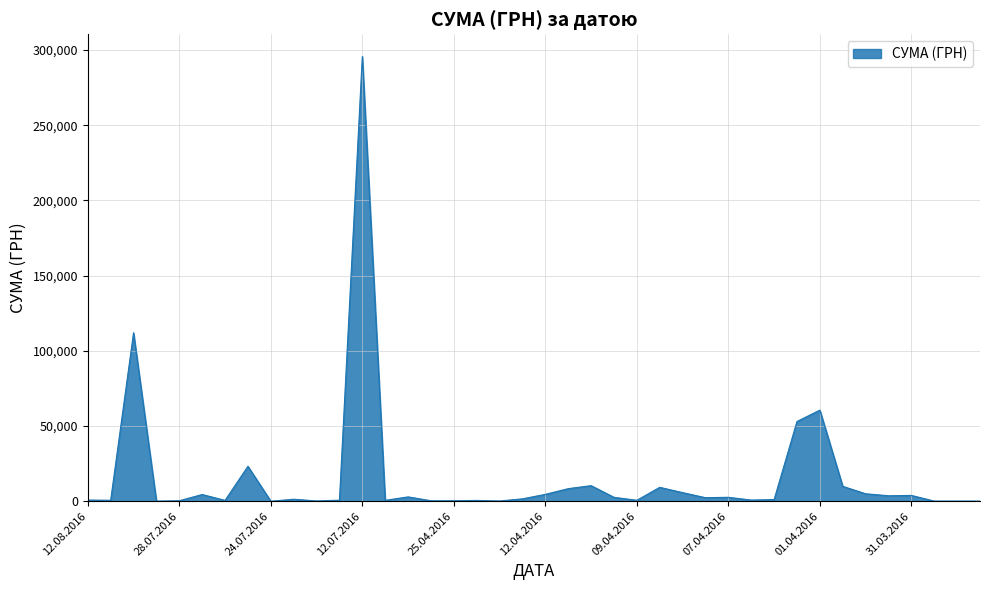

How many categories are shown in the chart?

40